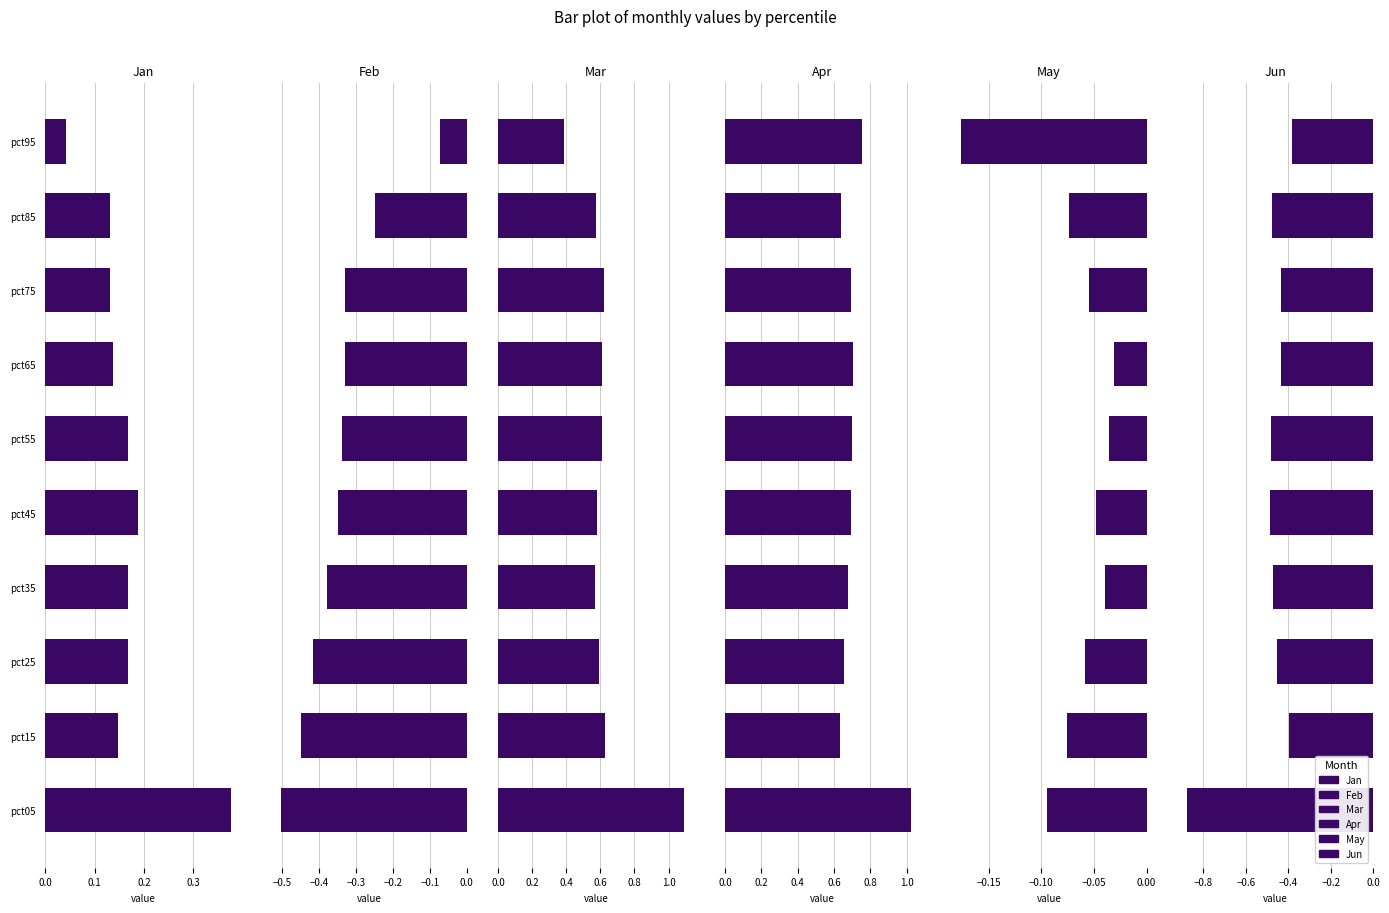

Is the value of Jan at pct95 greater than the value of May at pct05?

Yes